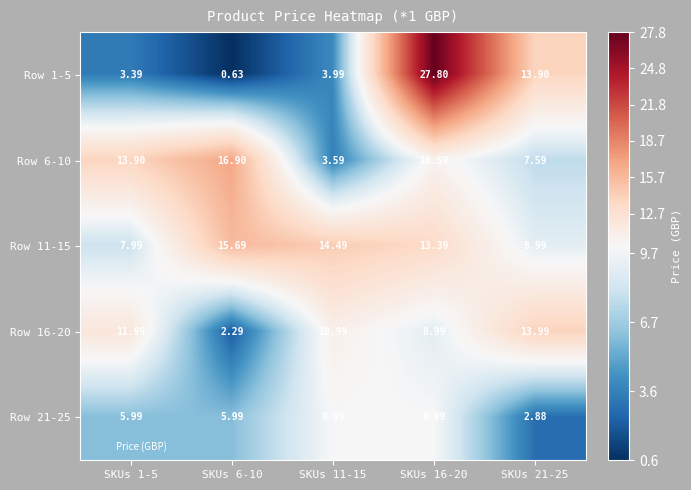

Is the value of Row 11-15 at SKUs 1-5 greater than the value of Row 1-5 at SKUs 16-20?

No